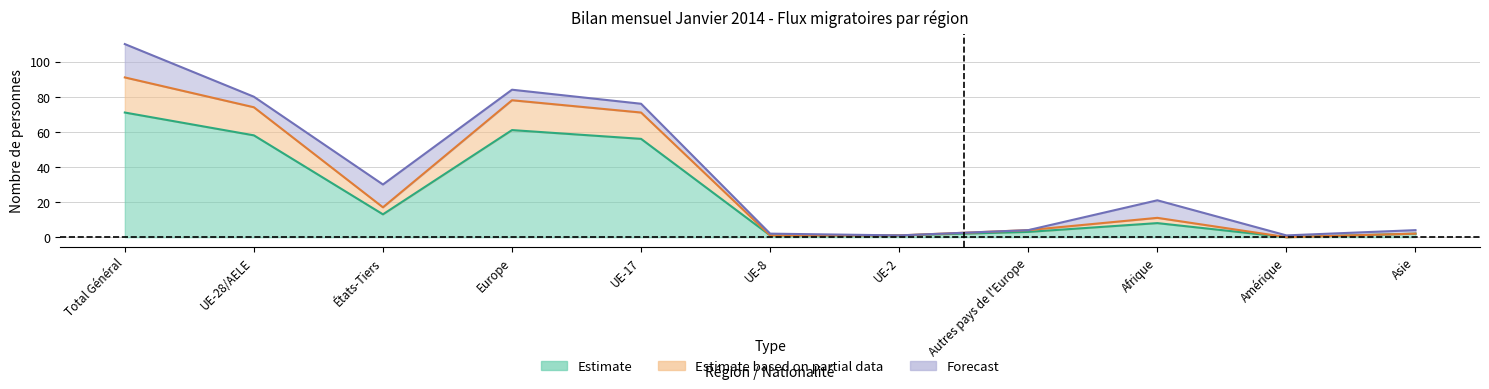

In Immigrations effectives, how many points are higher than both neighbors (excluding endpoints)?

2